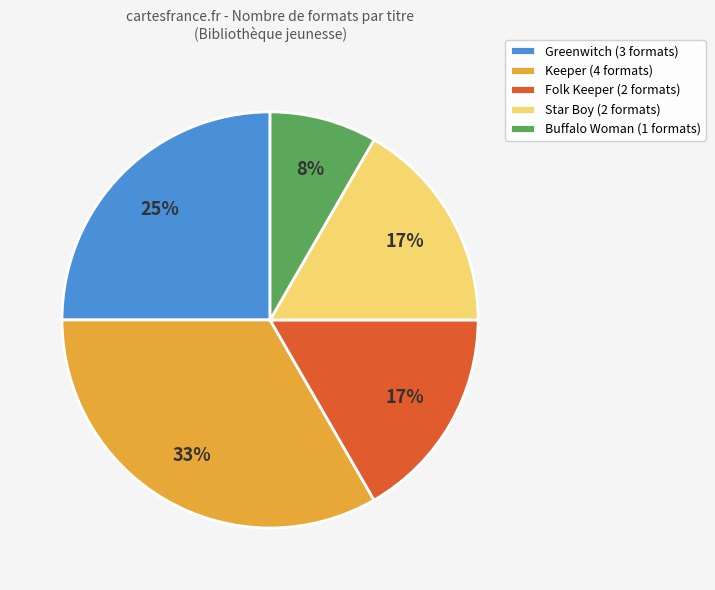

Which has a higher value, Greenwitch or Keeper?

Keeper